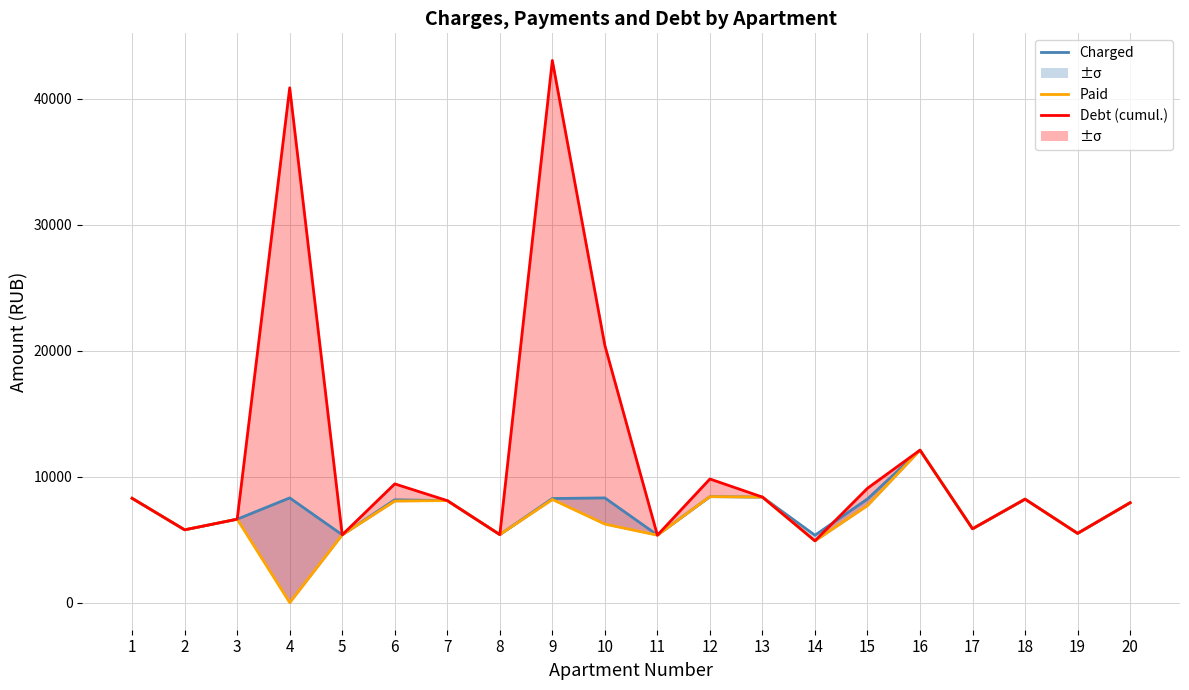

Which series has the largest range (max minus min)?

Debt (cumulative)